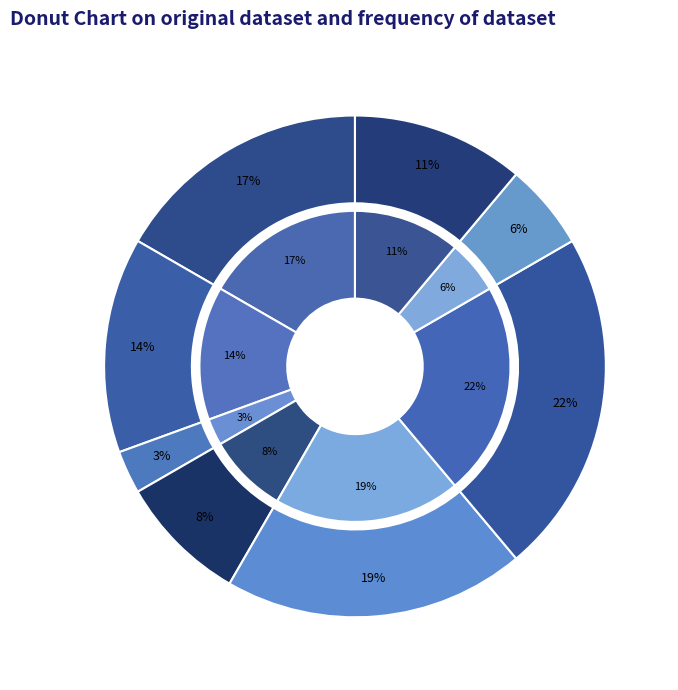

To the nearest percent, what portion does В.о. директора represent?

17%